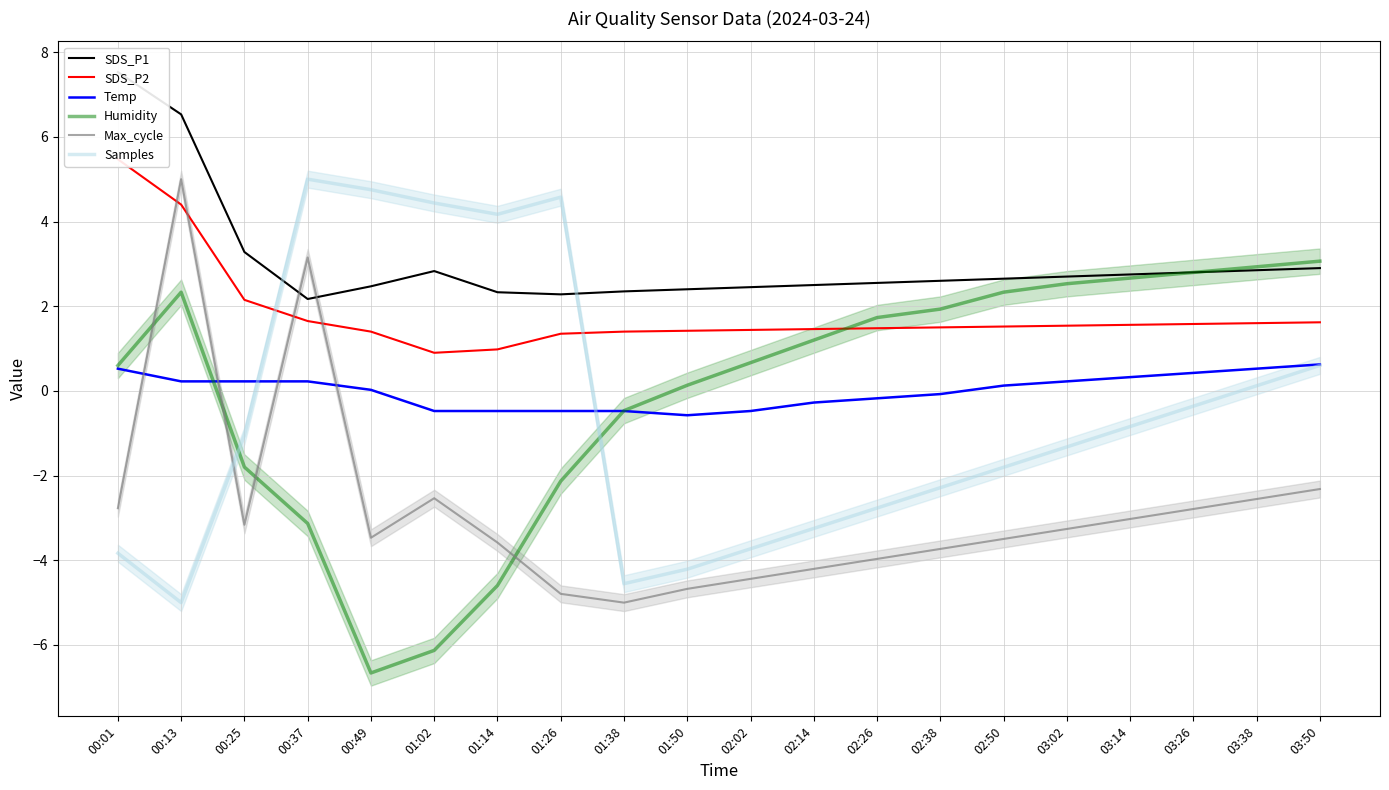

Is the value of Samples at 00:13 greater than the value of Temp at 02:14?

No